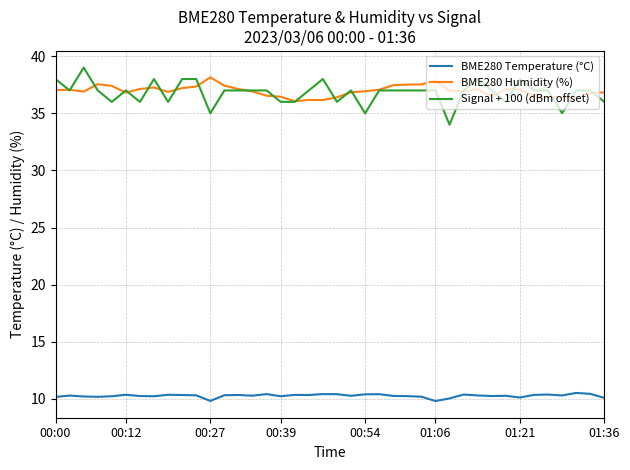

What is the minimum value for BME280 Humidity (%)?

36.1